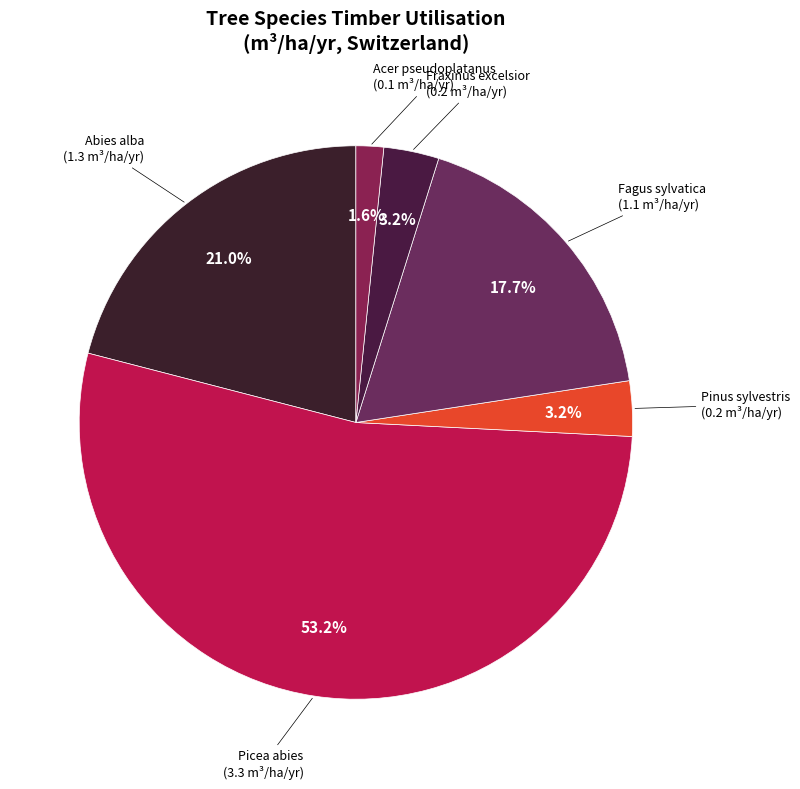

Count the number of slices in the pie.

6